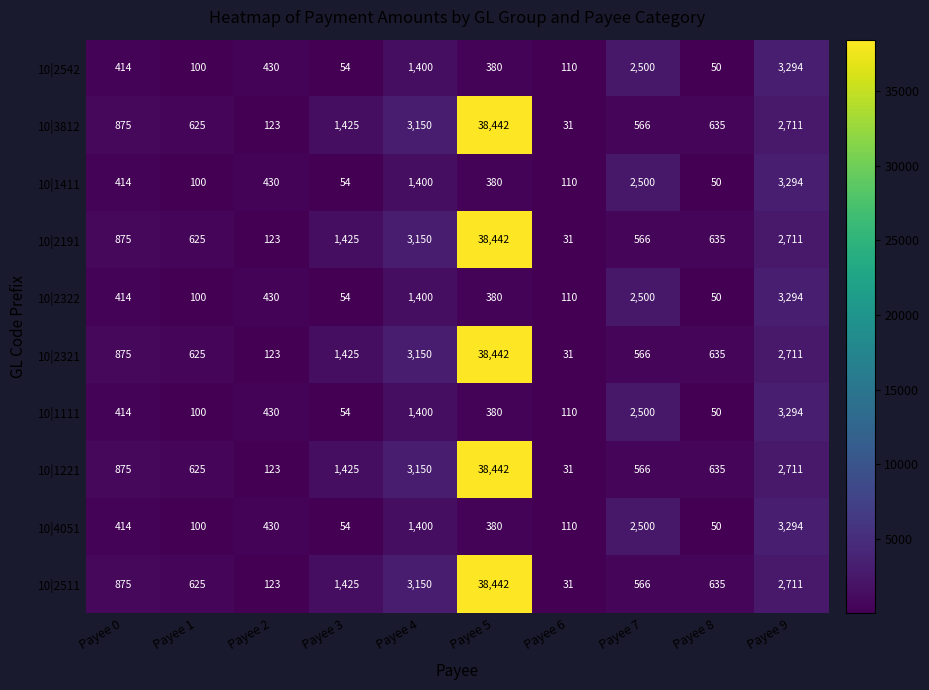

How many categories are shown in the chart?

10